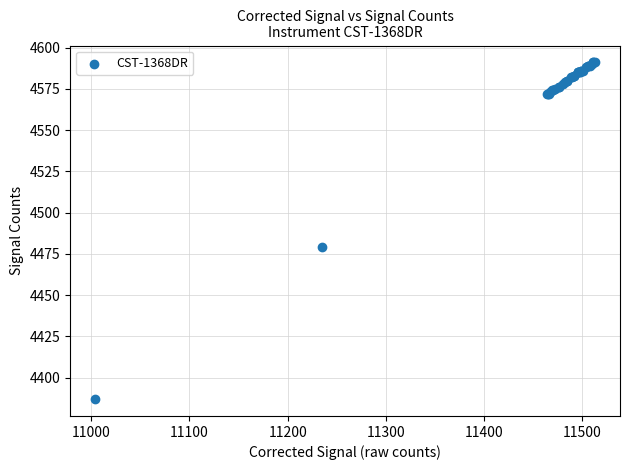

What Y value in the scatter plot is closest to 4489?

4479